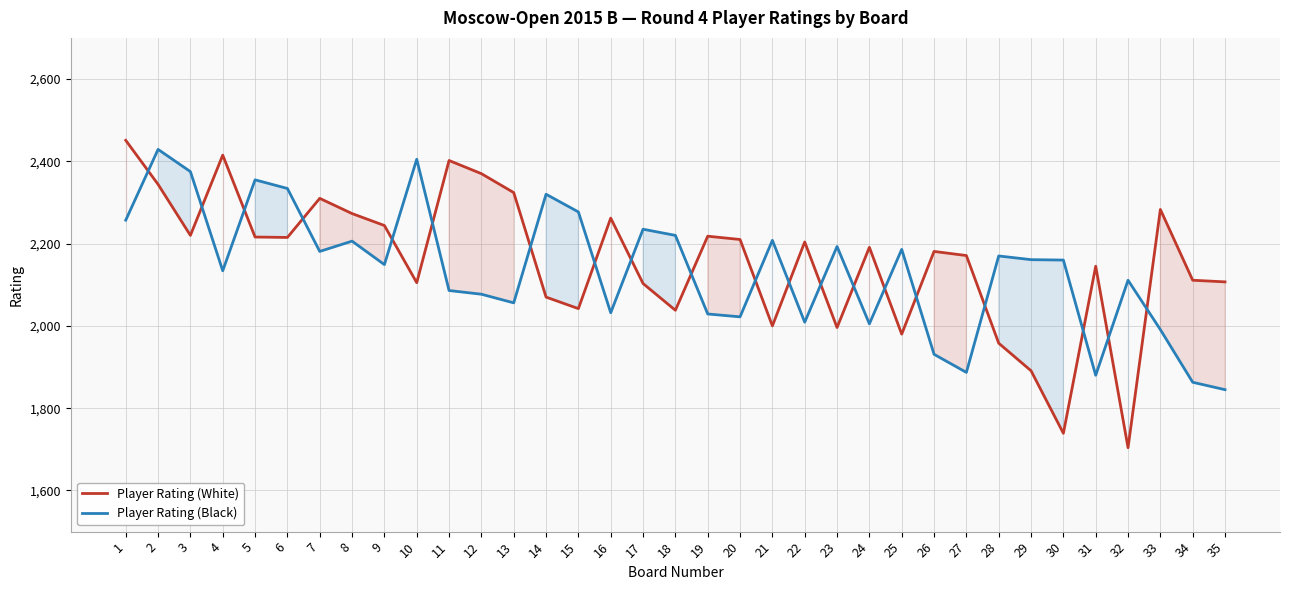

Reading right to left, what are all the values shown in this chart?

Player Rating (White): 35=2107	34=2111	33=2283	32=1704	31=2145	30=1739	29=1891	28=1958	27=2171	26=2181	25=1980	24=2191	23=1996	22=2204	21=2000	20=2210	19=2218	18=2038	17=2103	16=2262	15=2042	14=2070	13=2324	12=2370	11=2402	10=2105	9=2244	8=2273	7=2310	6=2215	5=2216	4=2415	3=2220	2=2344	1=2451
Player Rating (Black): 35=1845	34=1863	33=1991	32=2111	31=1880	30=2160	29=2161	28=2170	27=1887	26=1931	25=2186	24=2005	23=2193	22=2009	21=2208	20=2022	19=2029	18=2220	17=2235	16=2032	15=2277	14=2320	13=2056	12=2077	11=2086	10=2405	9=2149	8=2206	7=2181	6=2334	5=2355	4=2134	3=2375	2=2429	1=2257